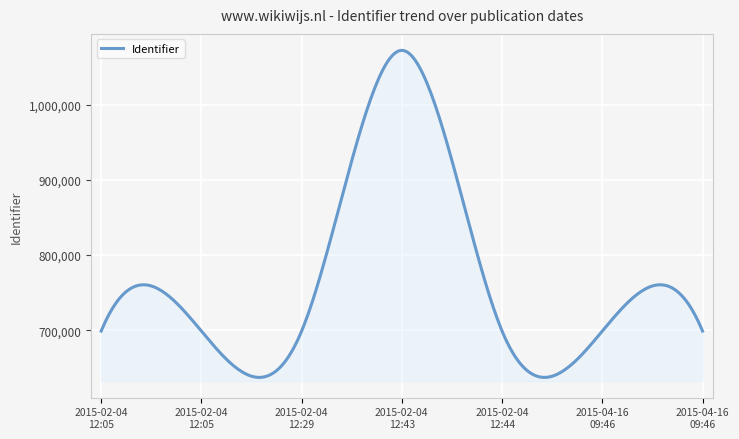

What is the difference between the maximum and minimum values?

434911.6